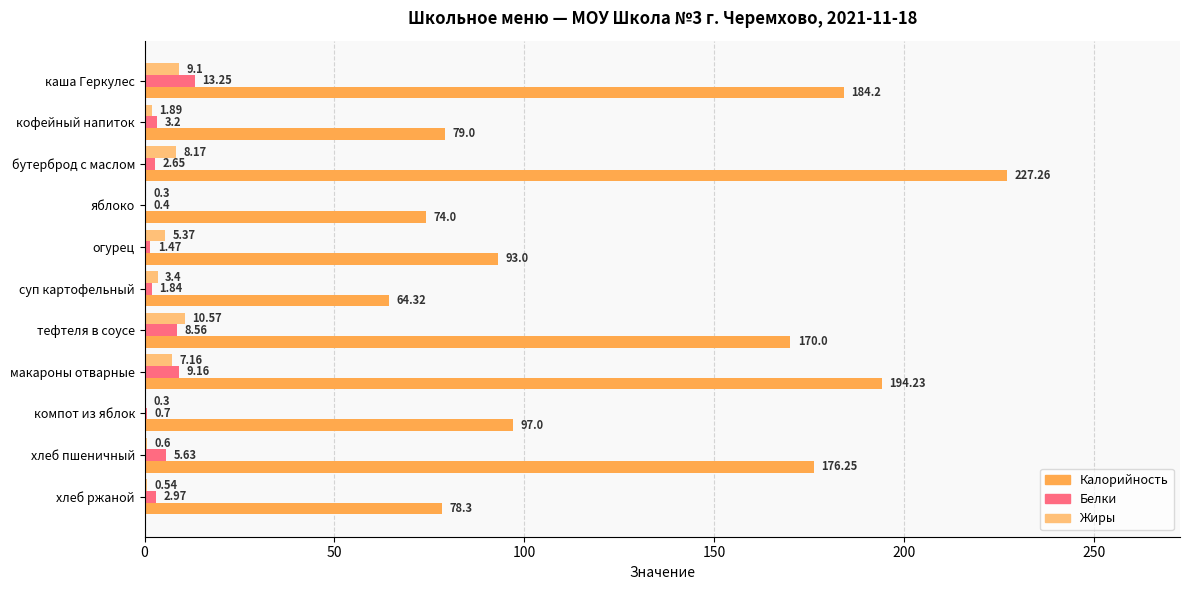

Between яблоко and компот из яблок, which series saw the biggest shift?

Калорийность